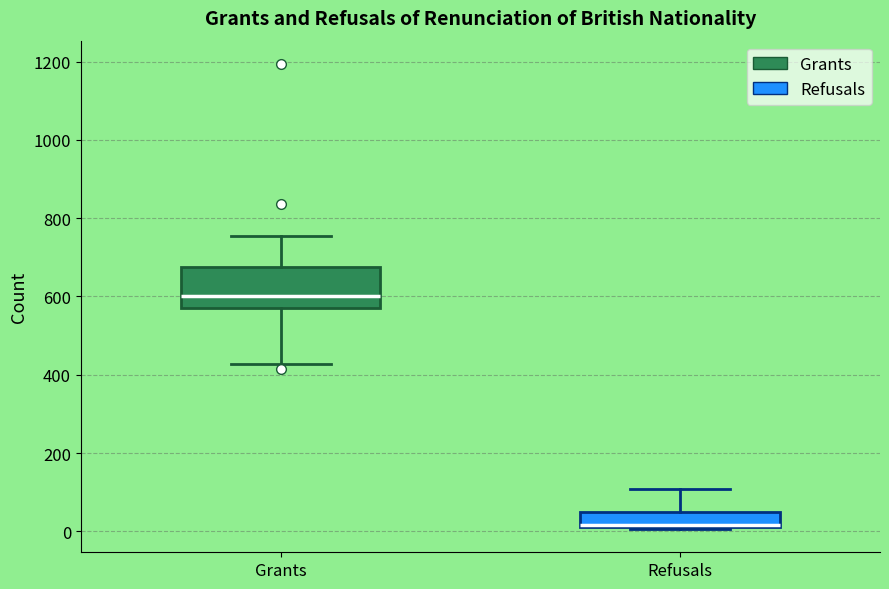

Reading left to right, read every box against the y-axis: the position of its median line, the range the box covers, and the ends of its whiskers. The values are not printed on the chart, so give them approximately, as read against the axis.

Grants: median 600, box 580 to 680, whiskers 420 to 760
Refusals: median 20, box 20 to 60, whiskers 0 to 100